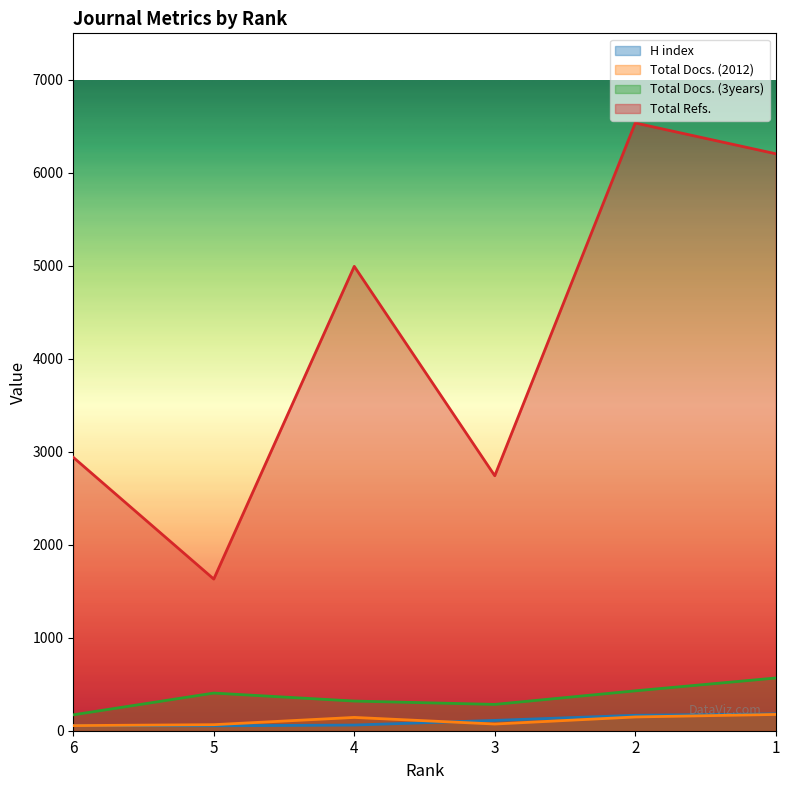

What are all the series names shown in the legend?

H index, Total Docs. (2012), Total Docs. (3years), Total Refs.